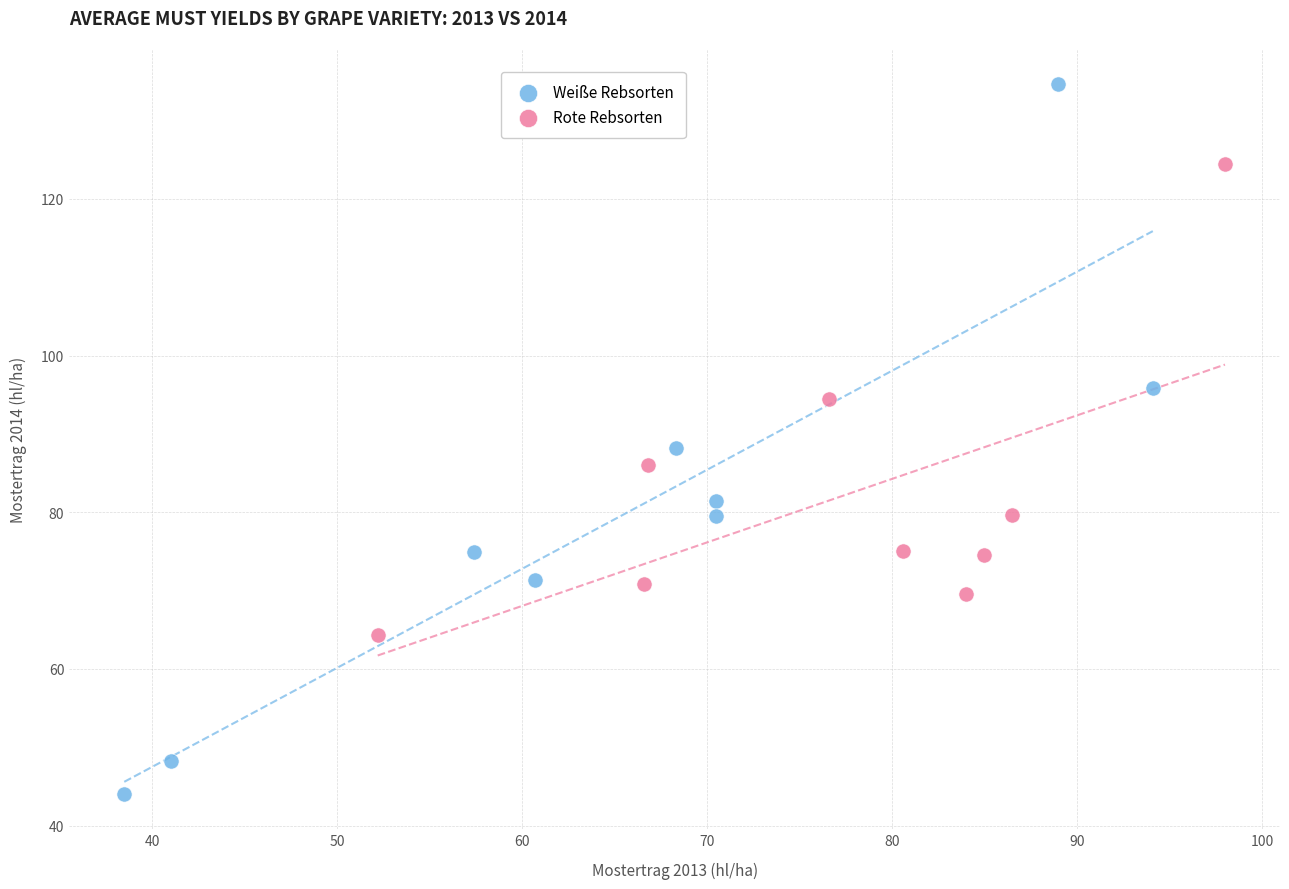

Which series has the largest Y range (max minus min)?

Weiße Rebsorten